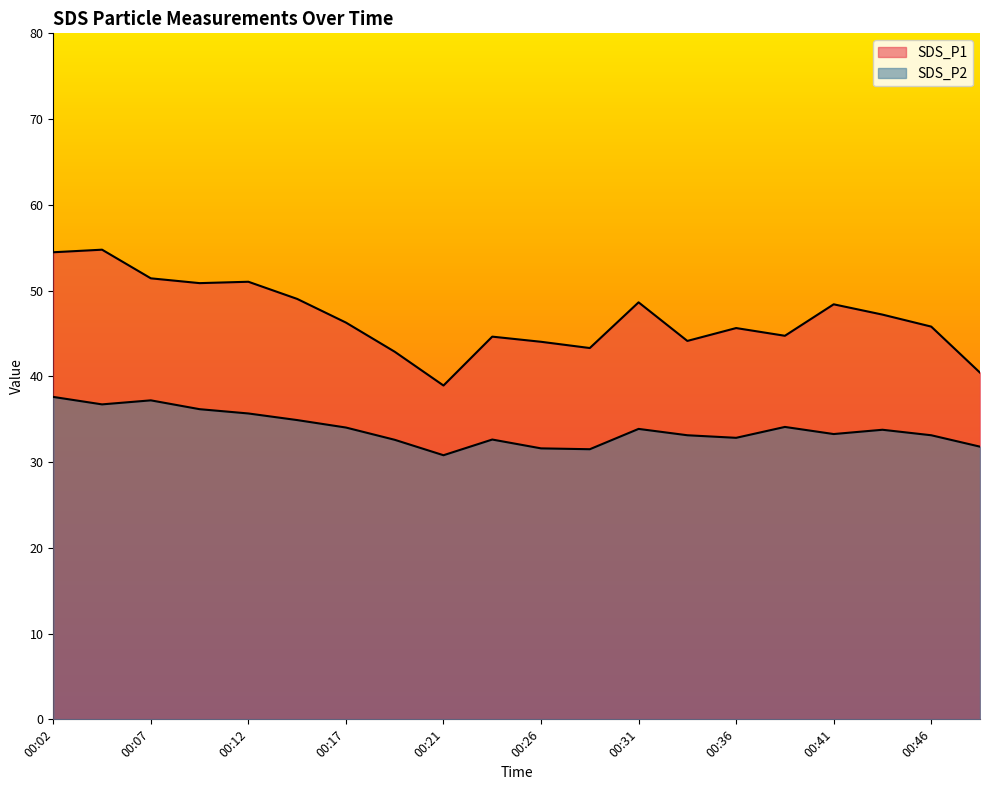

Does the chart display data point markers on the line(s)?

No